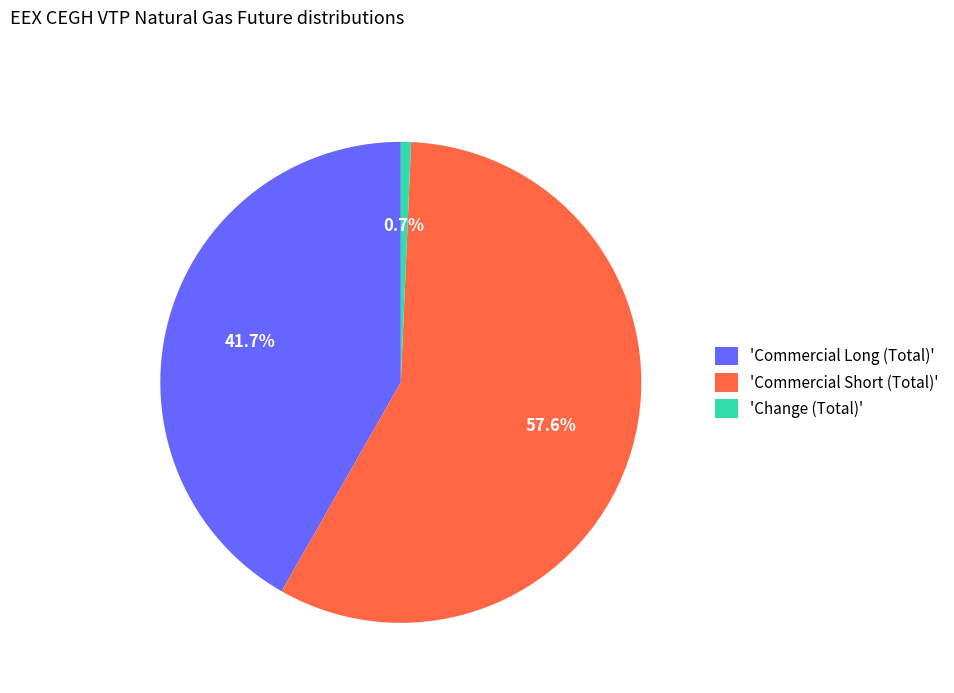

Rank the categories by value from lowest to highest.

'Change (Total)', 'Commercial Long (Total)', 'Commercial Short (Total)'